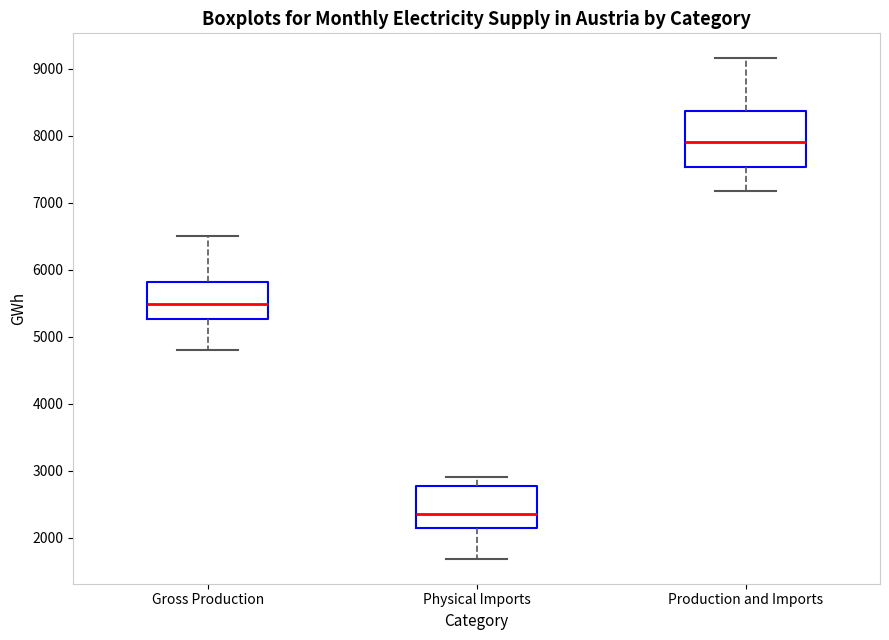

Which box is the tallest, from its lower edge to its upper edge?

Production and Imports